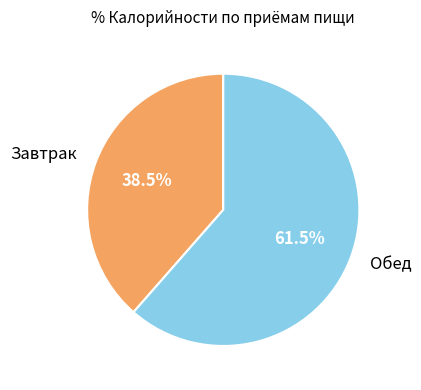

Rank the categories by value from highest to lowest.

Обед, Завтрак